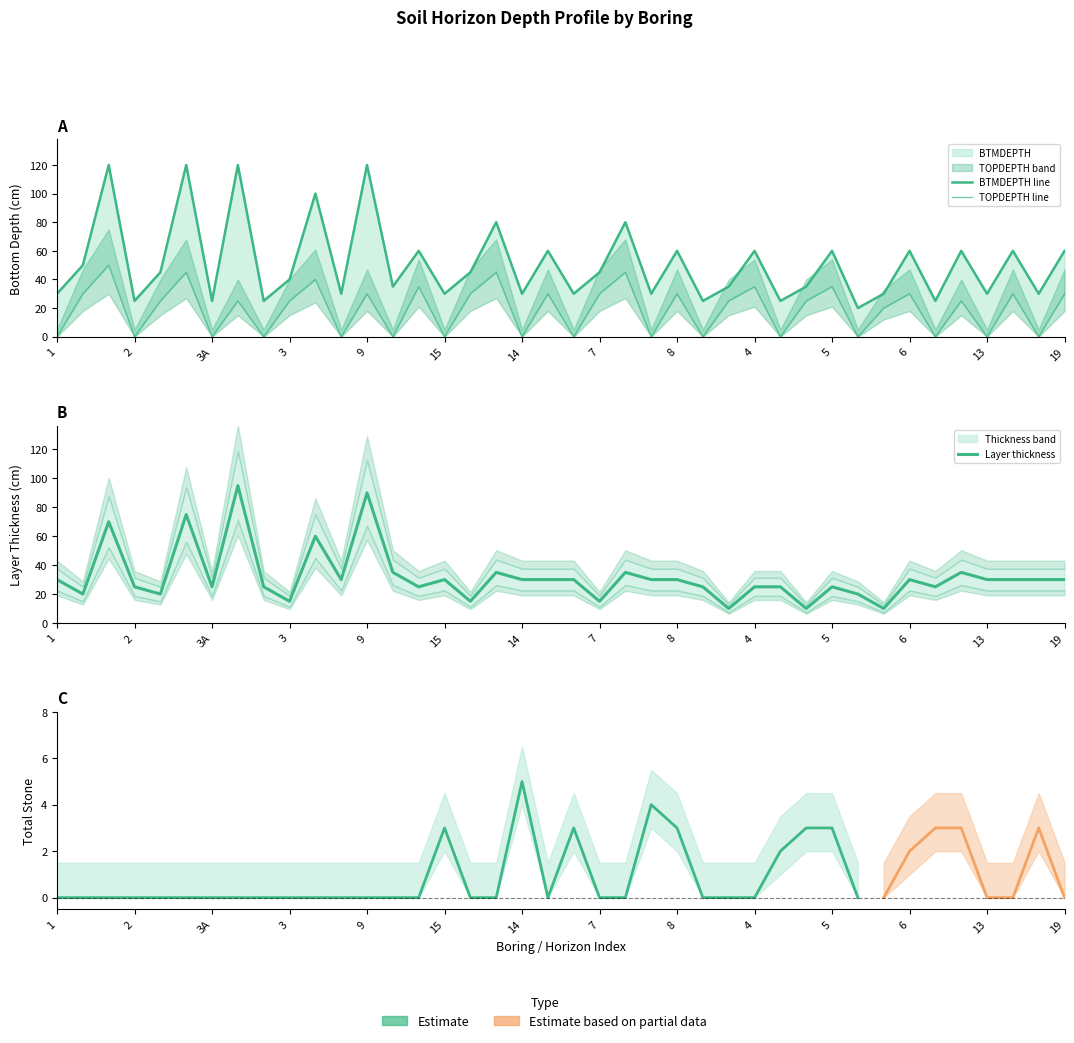

Is it true that Layer thickness equals 25 at 34?

True